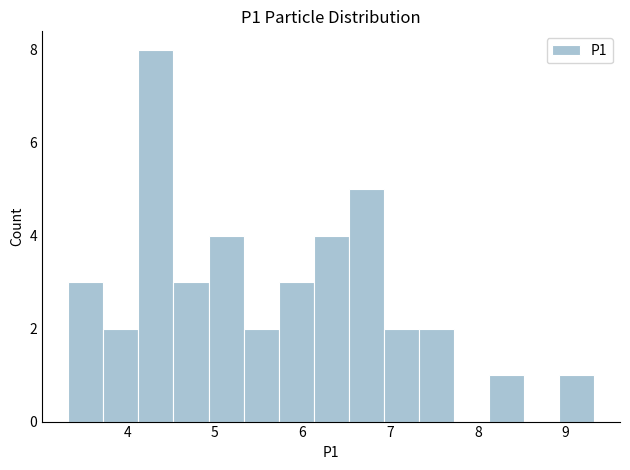

Read against the x-axis, roughly where is the centre of the tallest bar?

4.3